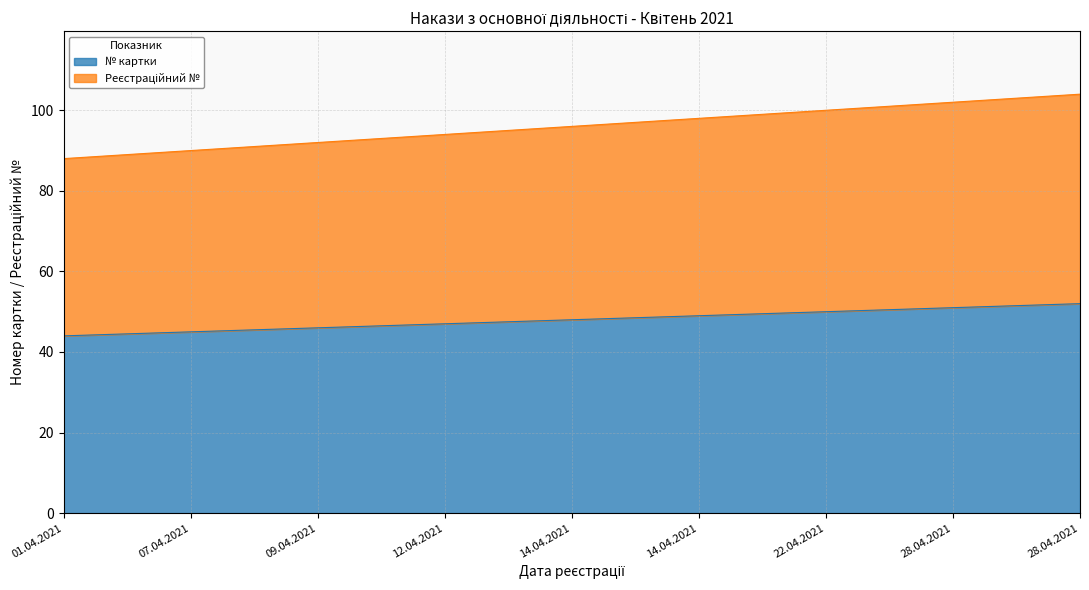

Reading left to right, list all the values displayed in this chart.

№ картки: 01.04.2021=44	07.04.2021=45	09.04.2021=46	12.04.2021=47	14.04.2021=48	14.04.2021=49	22.04.2021=50	28.04.2021=51	28.04.2021=52
Реєстраційний №: 01.04.2021=88	07.04.2021=90	09.04.2021=92	12.04.2021=94	14.04.2021=96	14.04.2021=98	22.04.2021=100	28.04.2021=102	28.04.2021=104